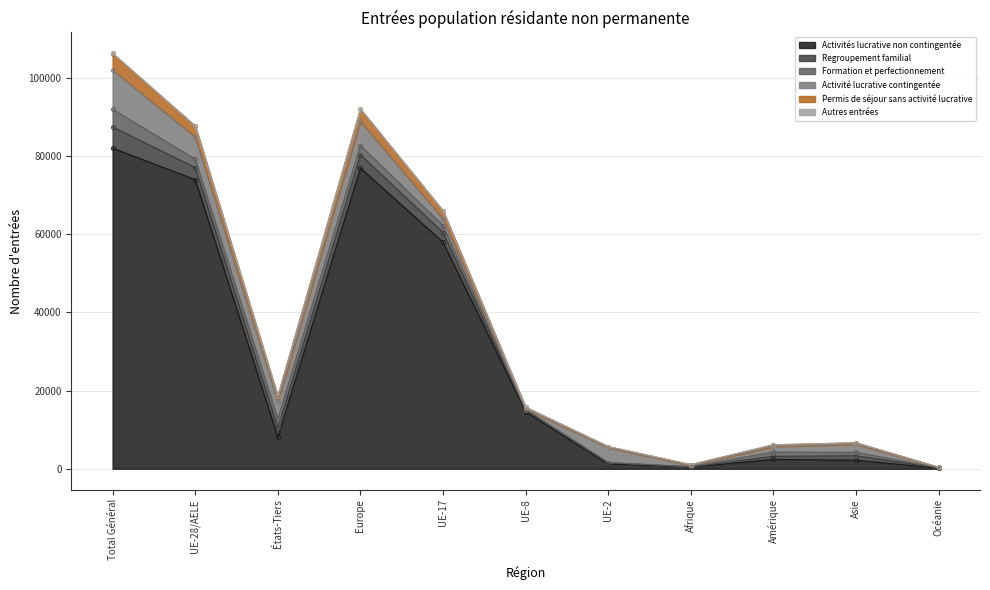

What is the label of the 9th point from the left?

Amérique